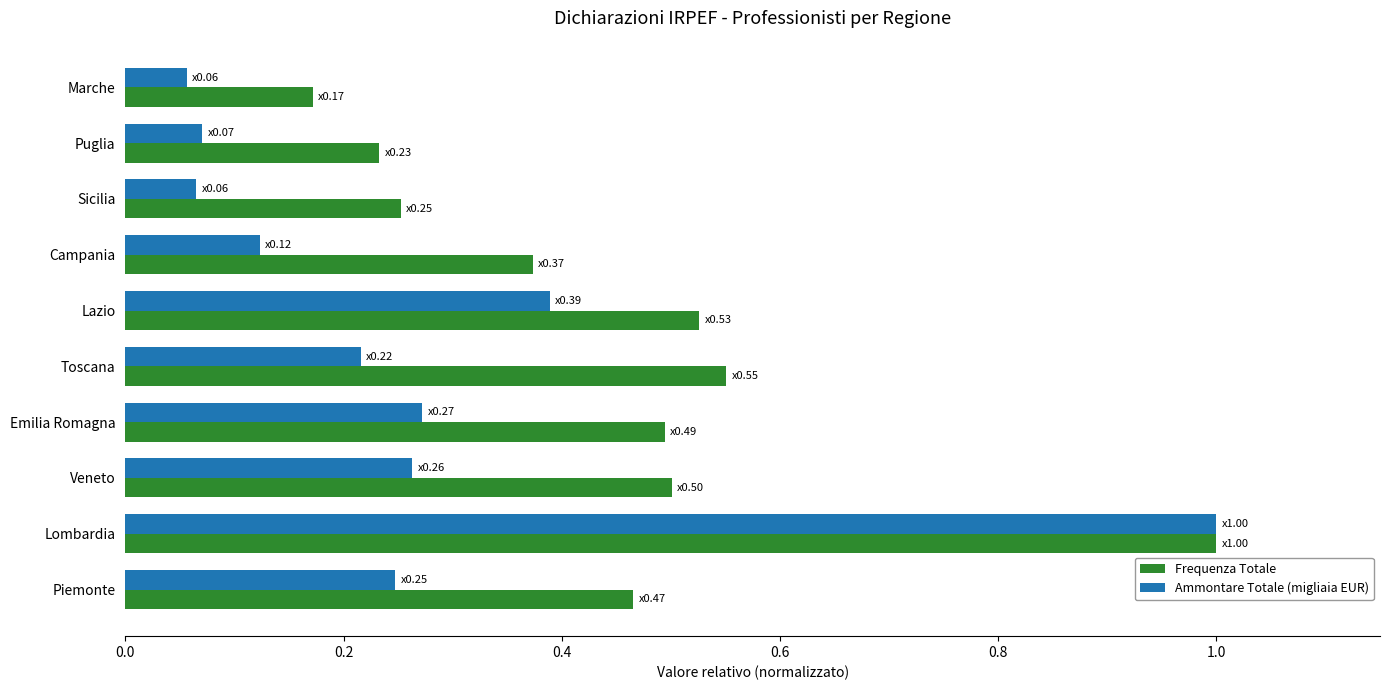

How many series are shown in this chart?

2